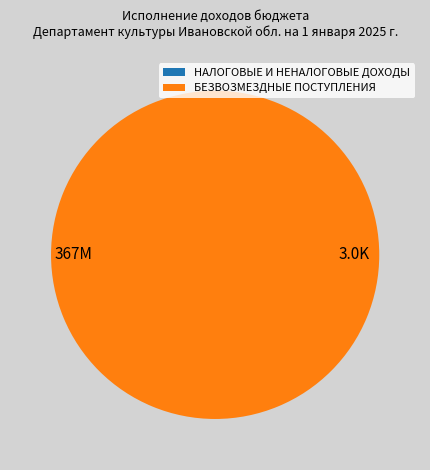

Which slice is the largest?

БЕЗВОЗМЕЗДНЫЕ ПОСТУПЛЕНИЯ